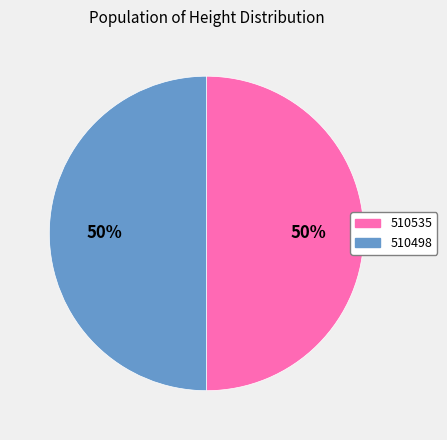

Count the number of slices in the pie.

2